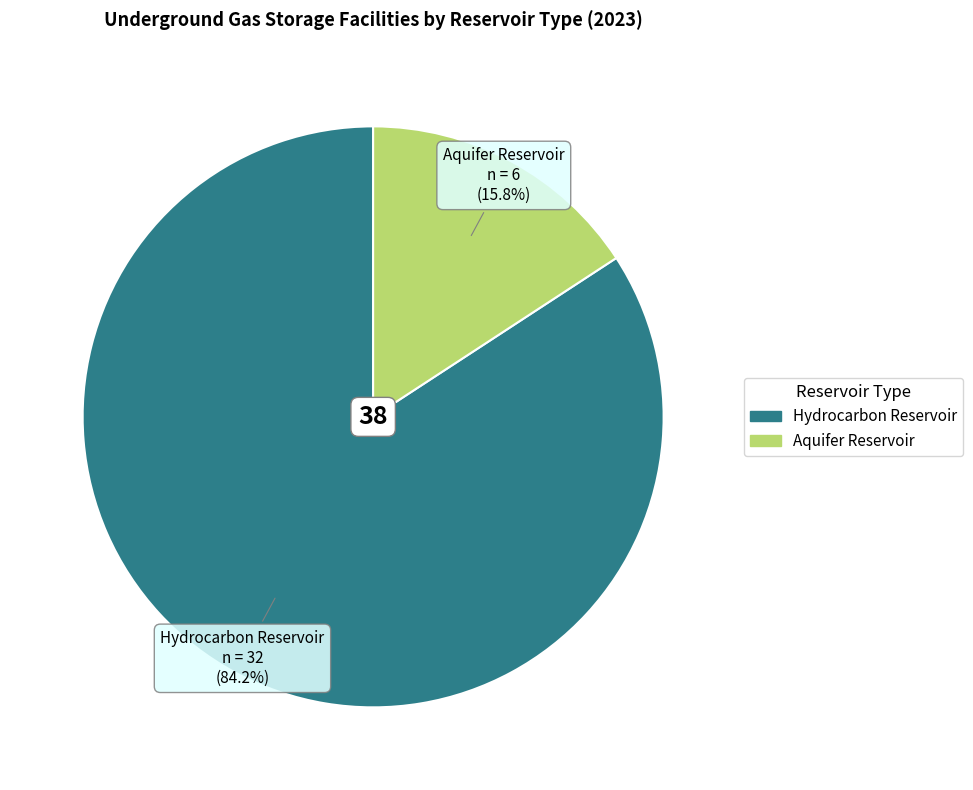

Is there a majority slice in this chart?

Yes